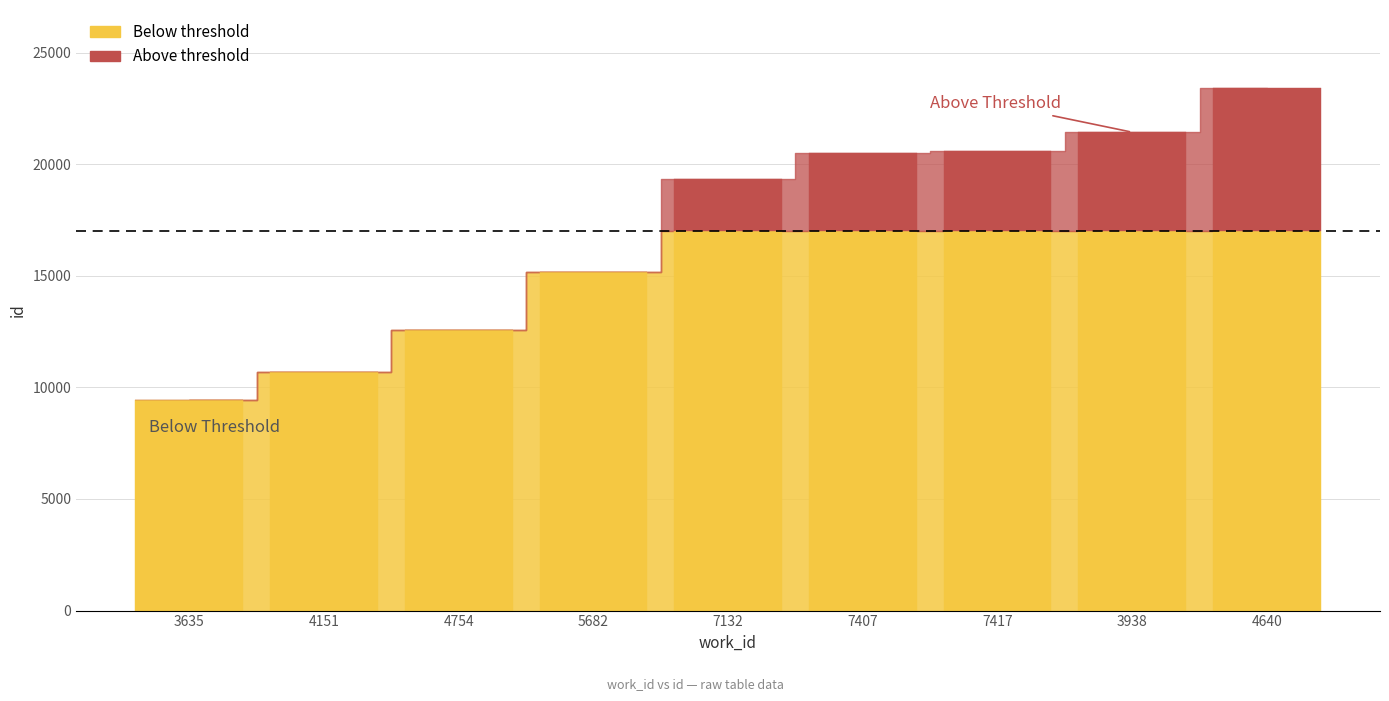

The value at 7407 is 11849. True or false?

False